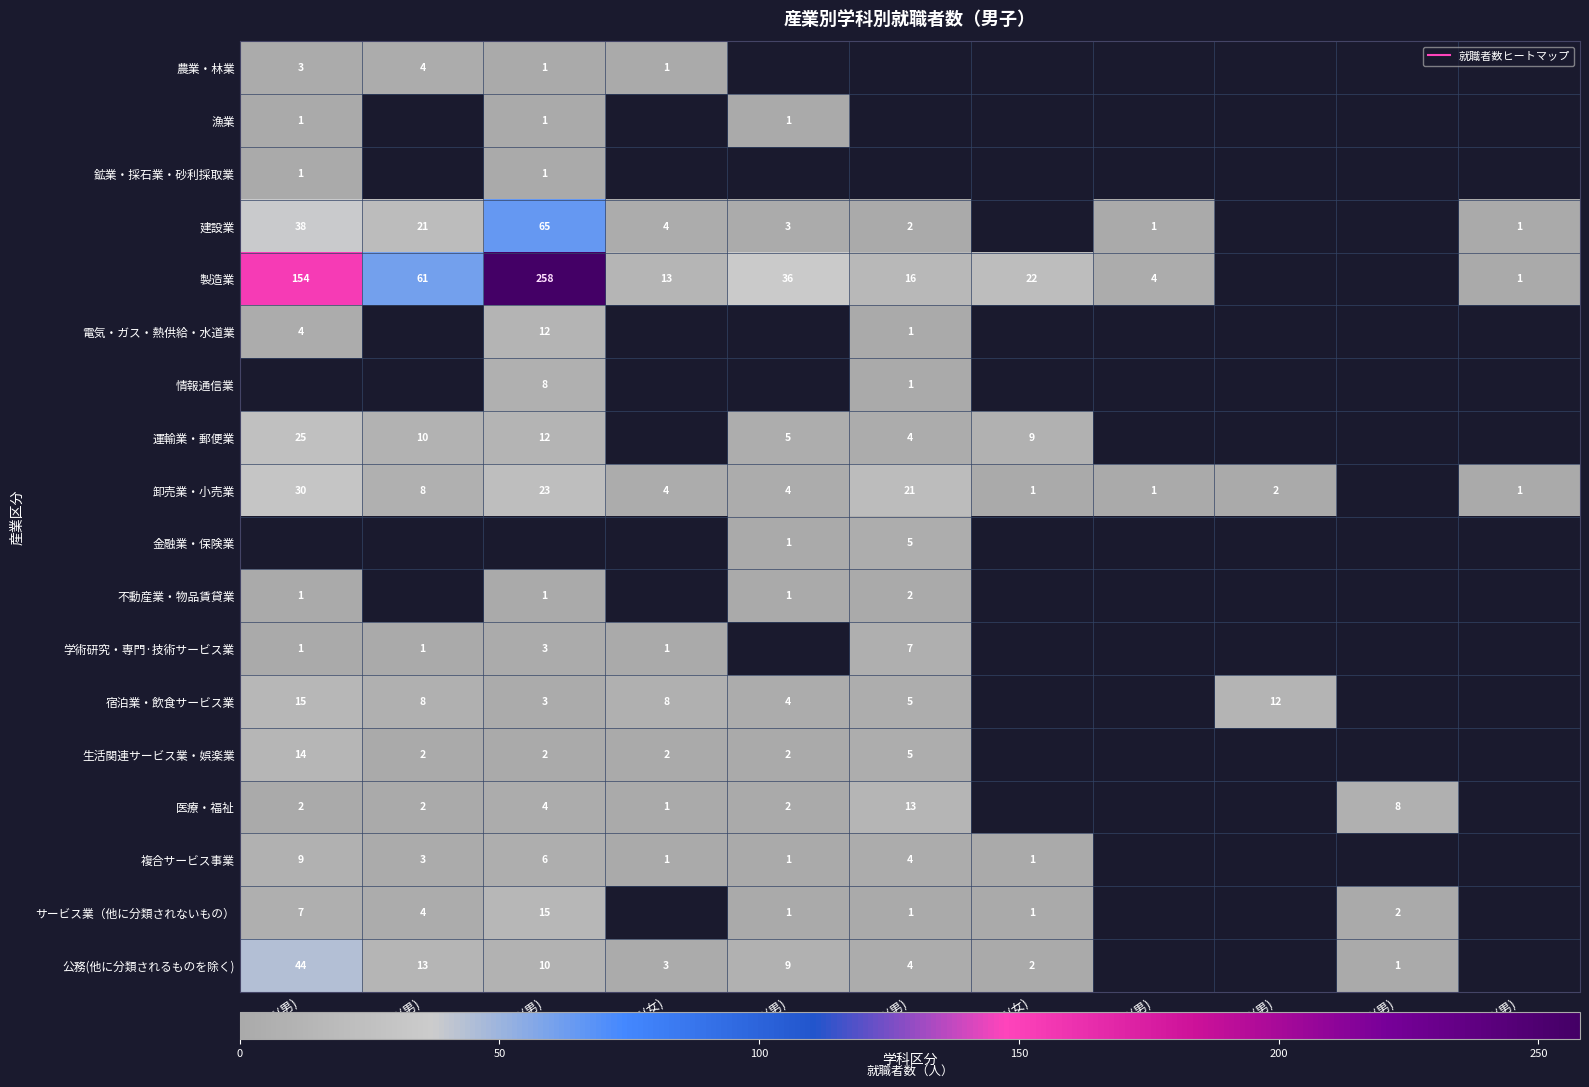

How many data points in 製造業 are above 36?

3